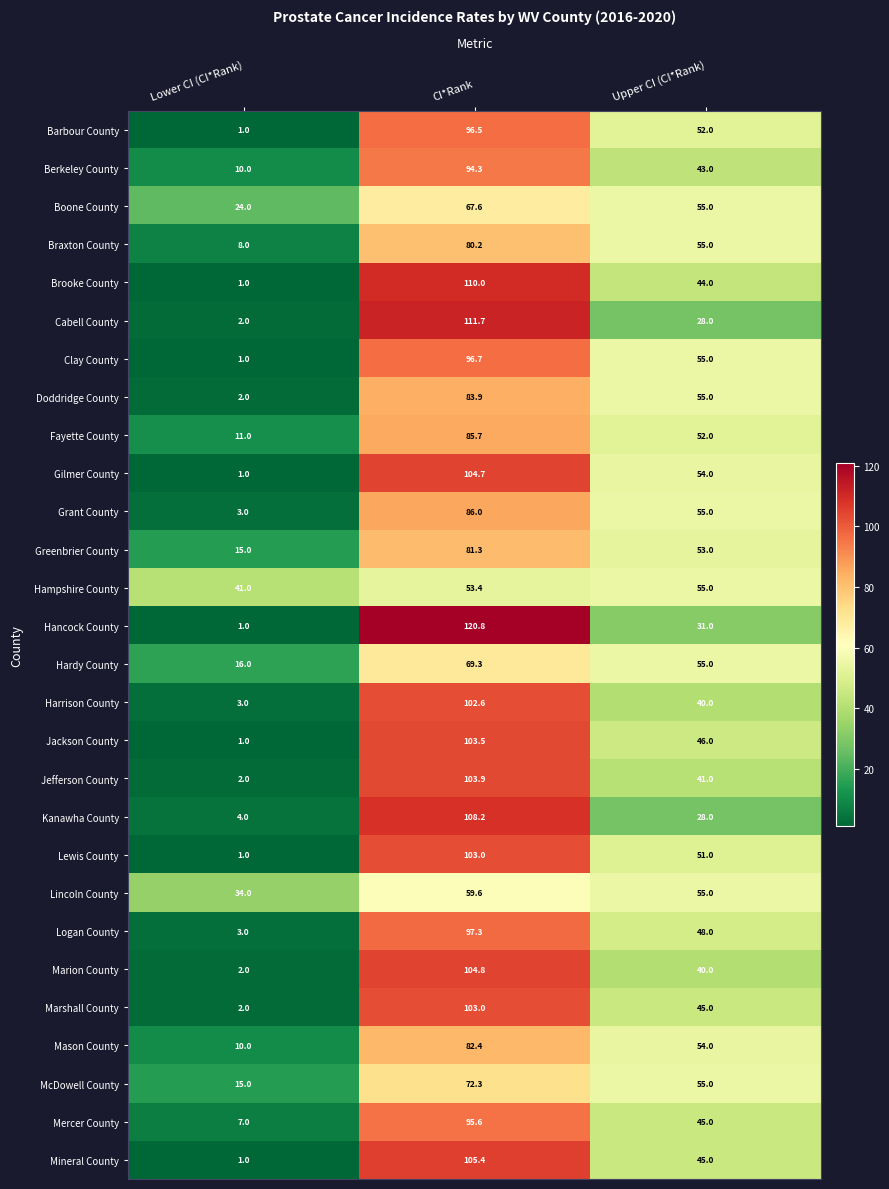

Which series has the widest spread of values?

Hancock County